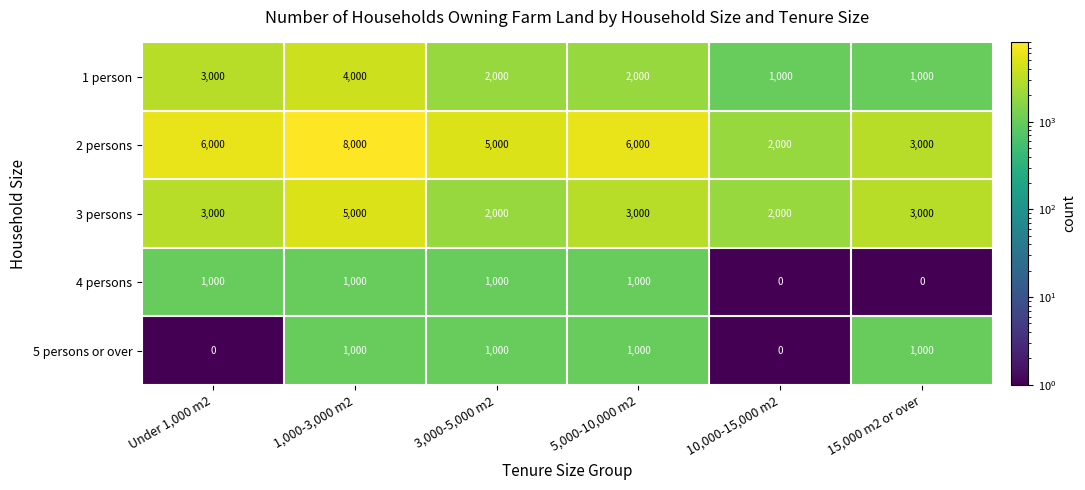

Reading right to left, list all the values displayed in this chart.

1 person: 15,000 m2 or over=1000	10,000-15,000 m2=1000	5,000-10,000 m2=2000	3,000-5,000 m2=2000	1,000-3,000 m2=4000	Under 1,000 m2=3000
2 persons: 15,000 m2 or over=3000	10,000-15,000 m2=2000	5,000-10,000 m2=6000	3,000-5,000 m2=5000	1,000-3,000 m2=8000	Under 1,000 m2=6000
3 persons: 15,000 m2 or over=3000	10,000-15,000 m2=2000	5,000-10,000 m2=3000	3,000-5,000 m2=2000	1,000-3,000 m2=5000	Under 1,000 m2=3000
4 persons: 15,000 m2 or over=0	10,000-15,000 m2=0	5,000-10,000 m2=1000	3,000-5,000 m2=1000	1,000-3,000 m2=1000	Under 1,000 m2=1000
5 persons or over: 15,000 m2 or over=1000	10,000-15,000 m2=0	5,000-10,000 m2=1000	3,000-5,000 m2=1000	1,000-3,000 m2=1000	Under 1,000 m2=0